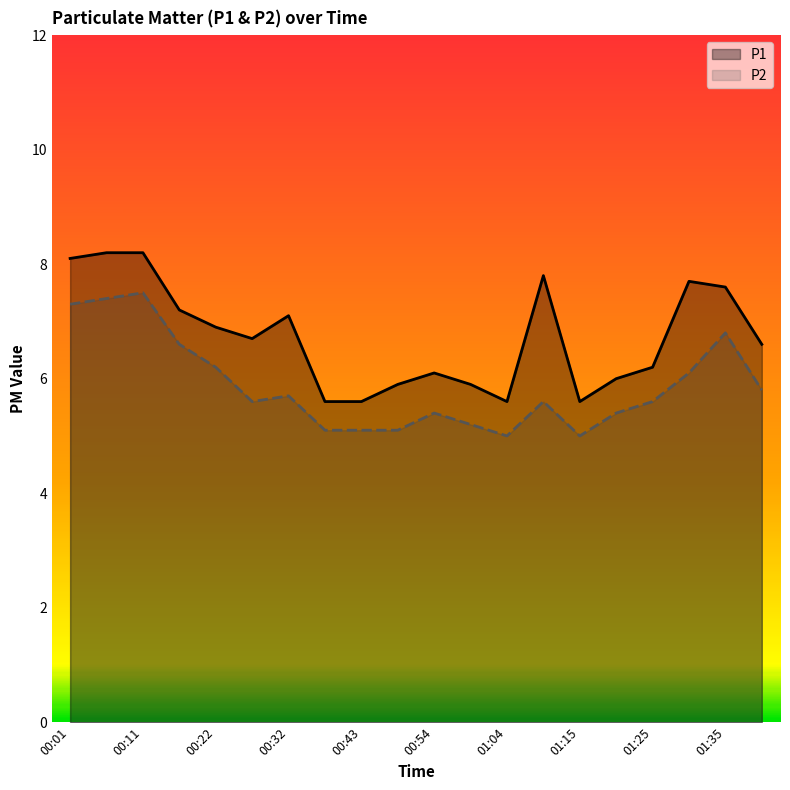

True or false: P1 and P2 intersect in this chart.

False